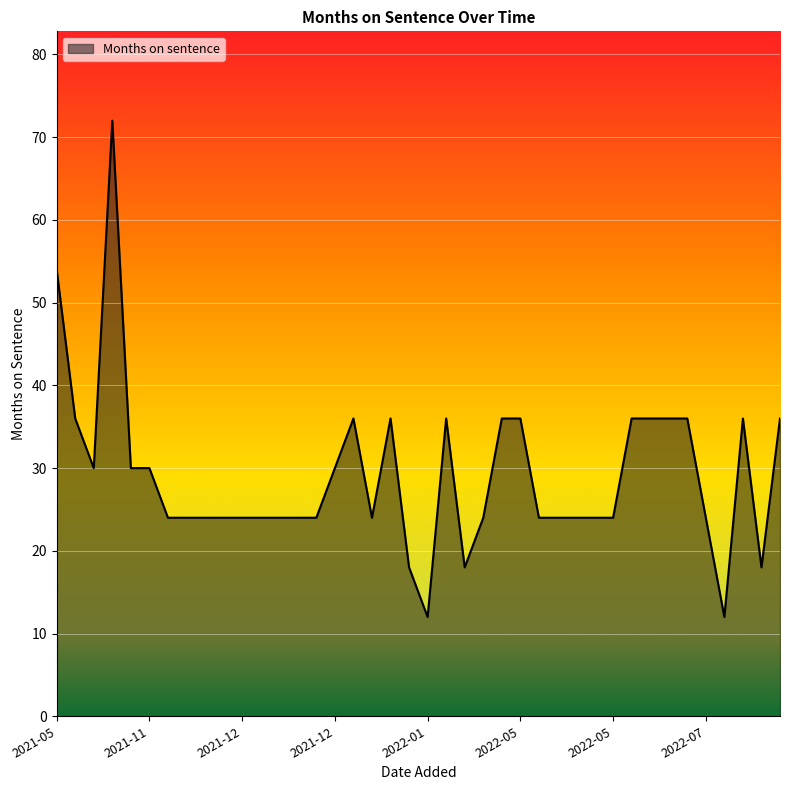

What is the greatest value displayed?

72